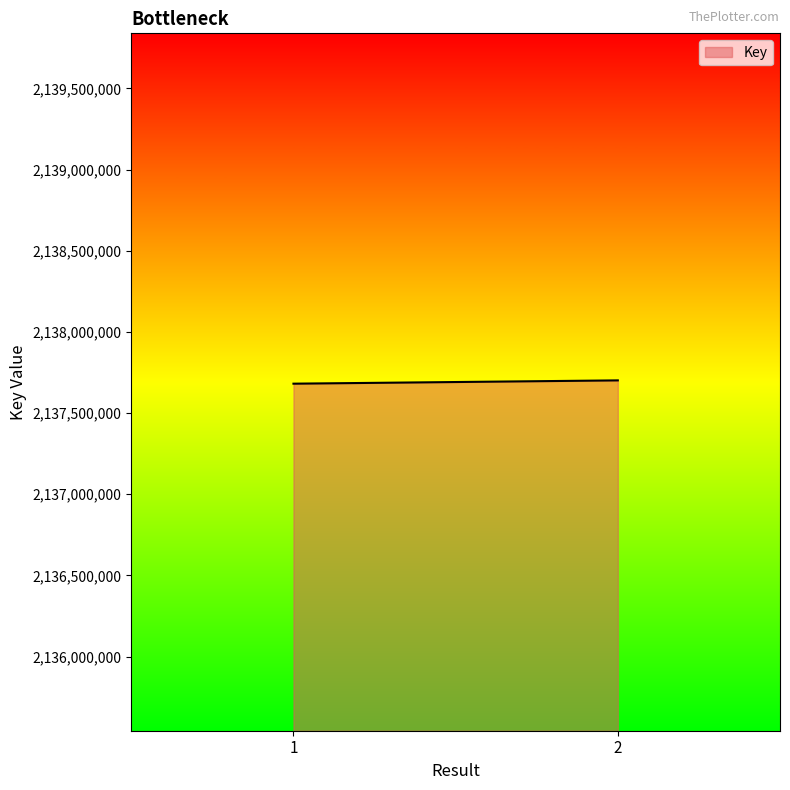

What is the value of the 2nd point from the left?

2137701103